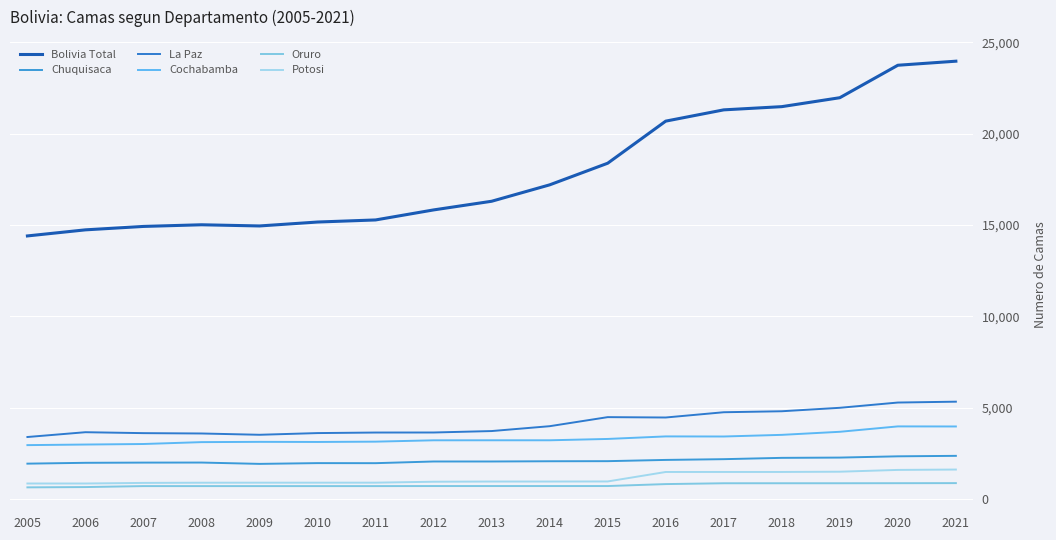

Read the Potosi value at 2020, to the nearest 100.

1600